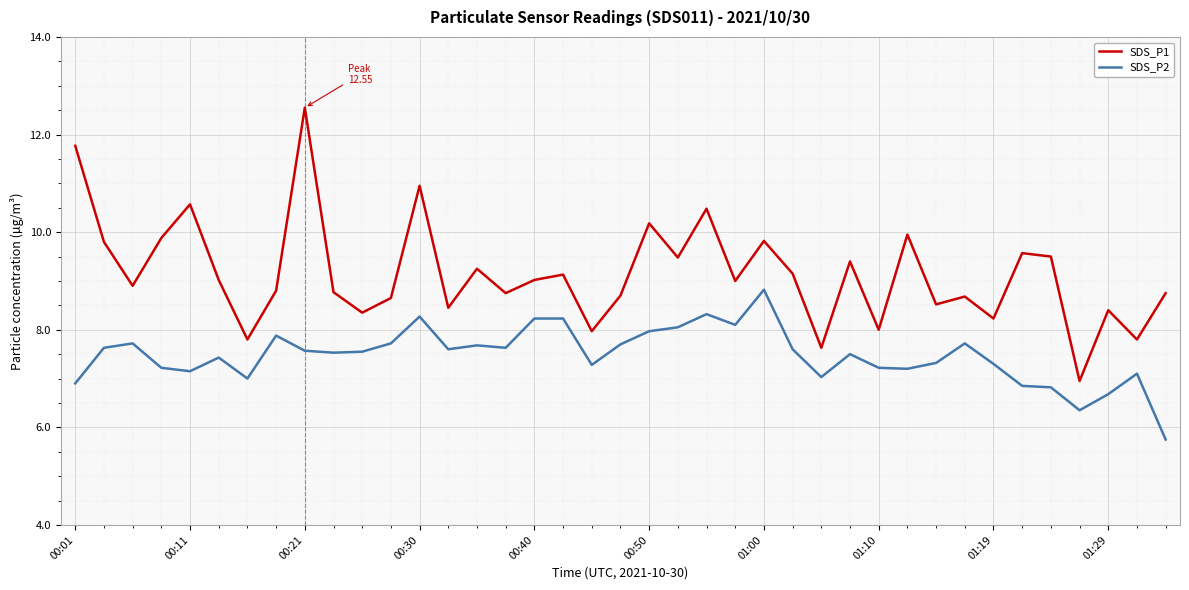

Which series has the largest total across all categories?

SDS_P1